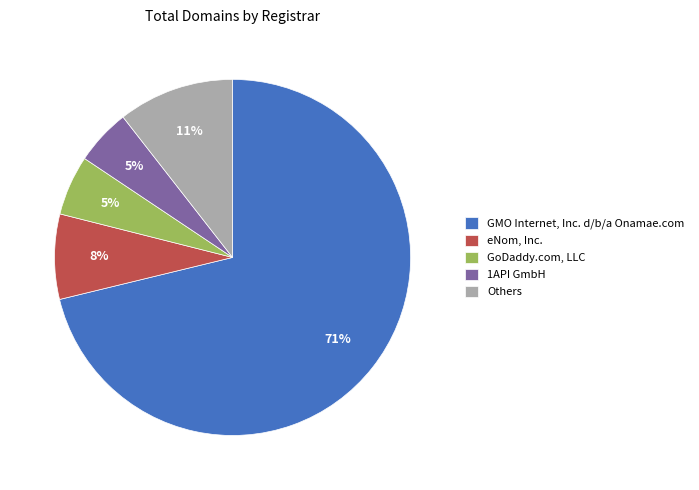

To the nearest percent, what portion does eNom, Inc. represent?

8%